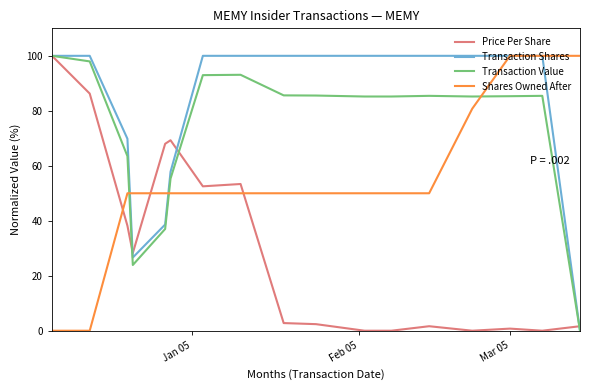

How many lines are shown in the chart?

4